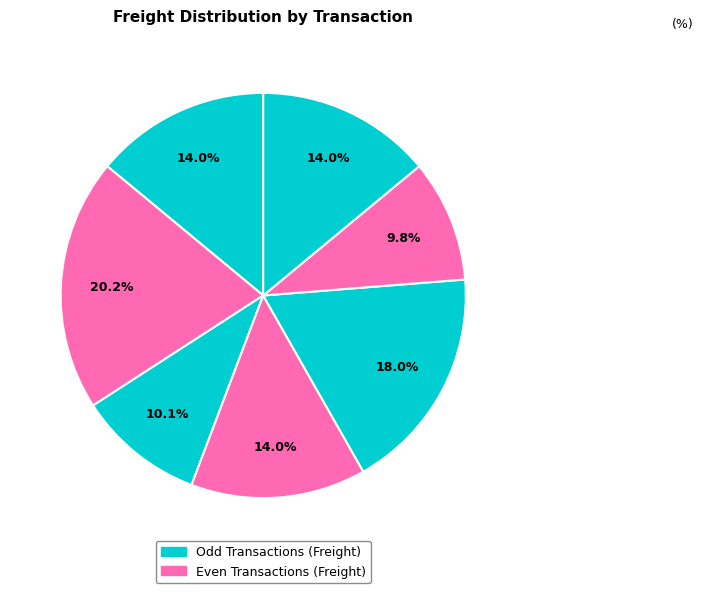

How many segments does this pie chart have?

7